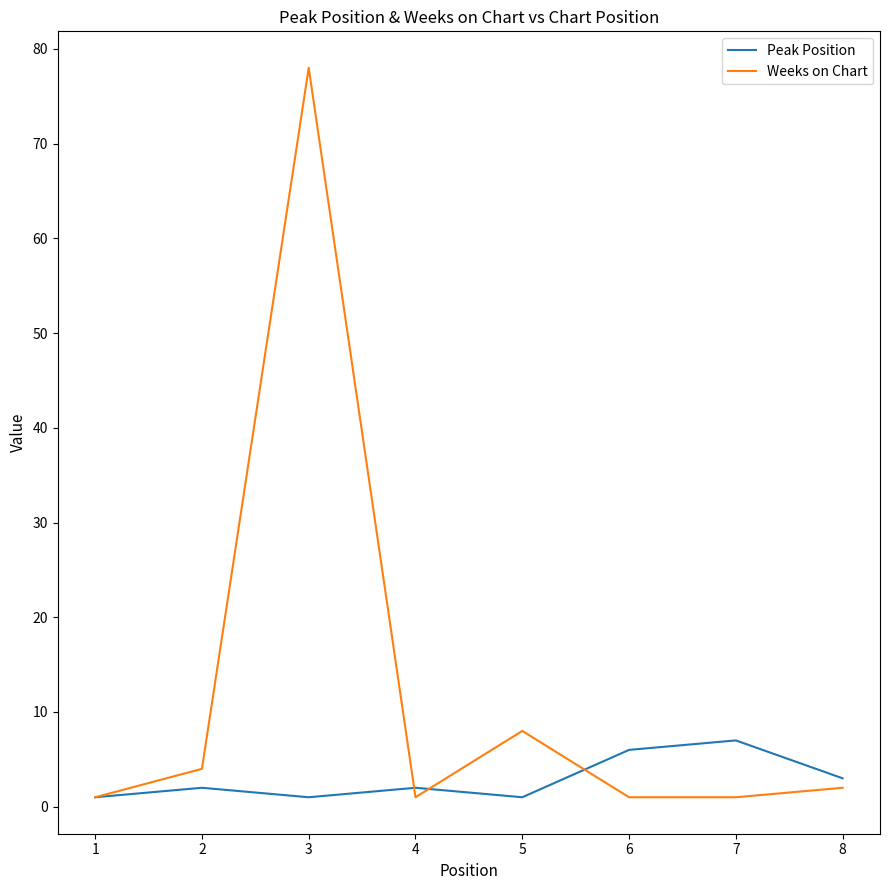

How many series are shown in this chart?

2